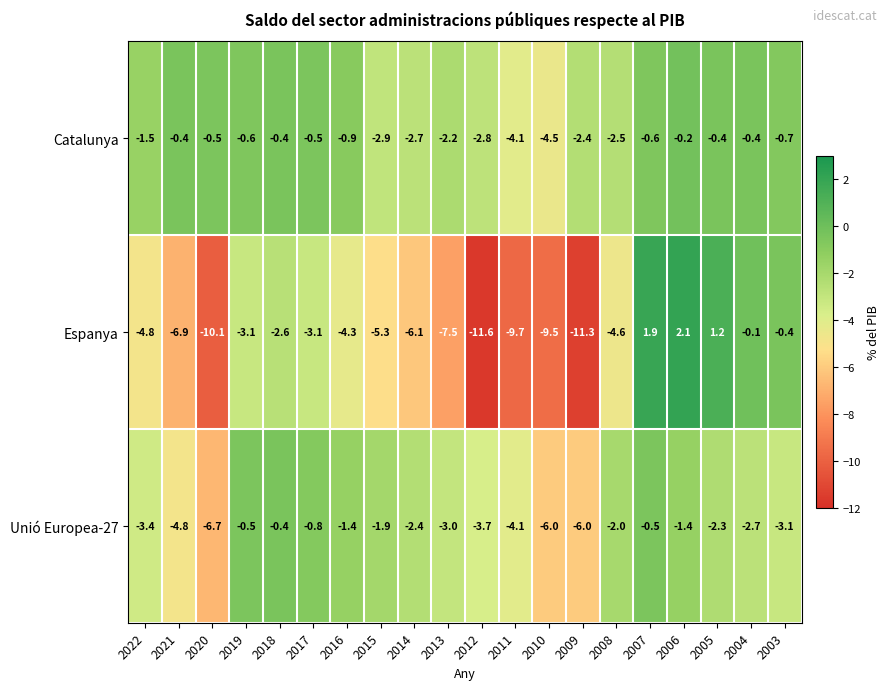

What is the total value across all series at 2015?

-10.1